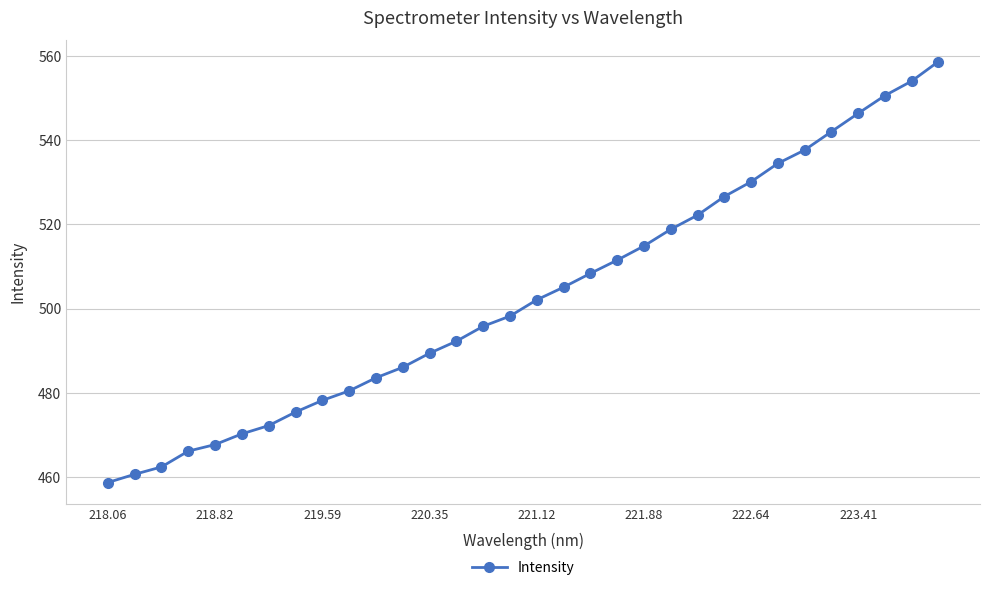

What is the value of the 9th point from the left?

478.3